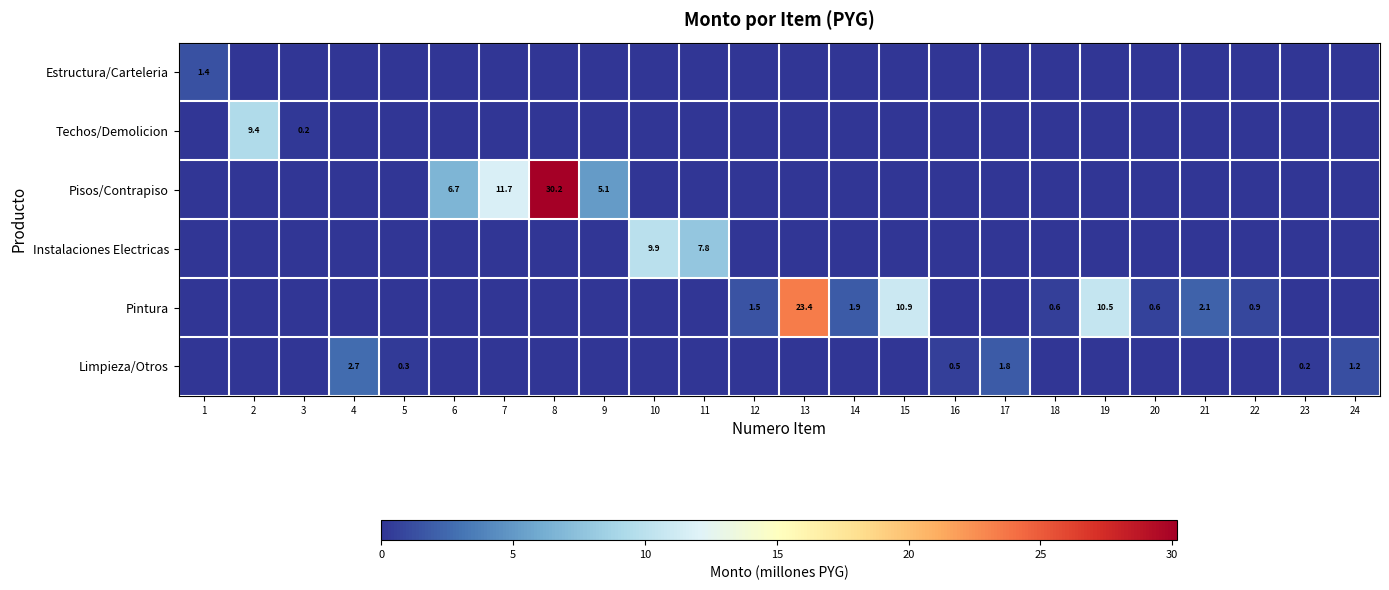

Is it true that Pintura equals 1.1 at 14?

False